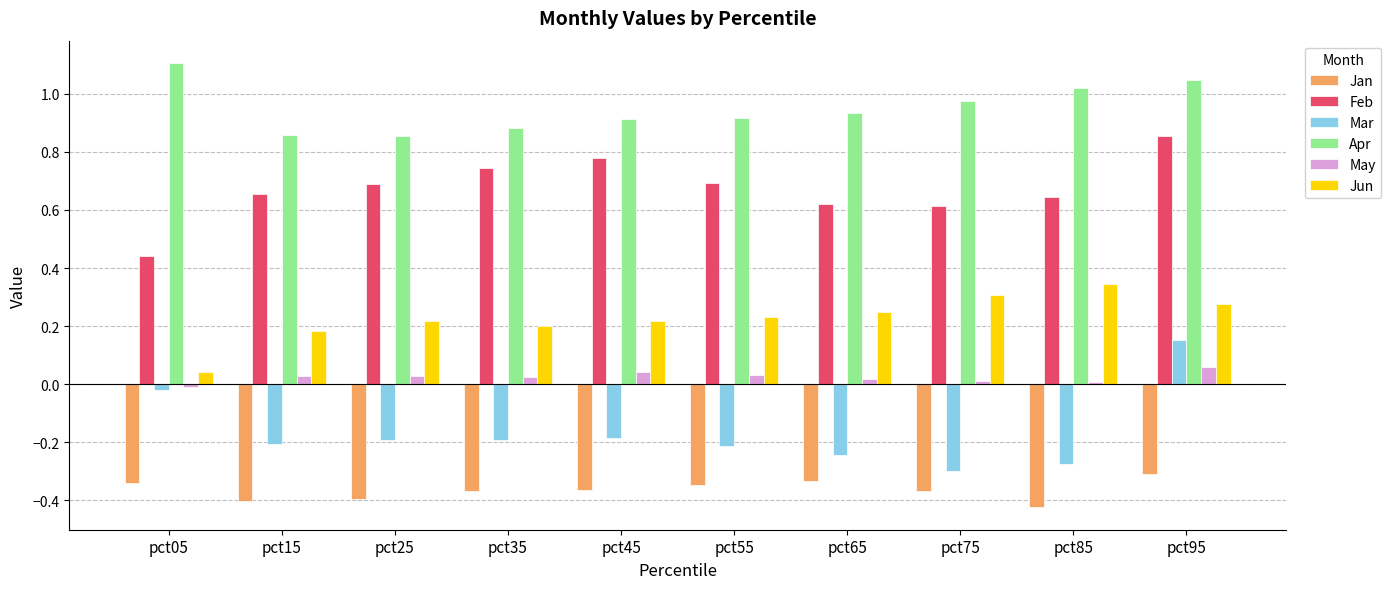

True or false: May has a value of 0.0 at pct35.

True